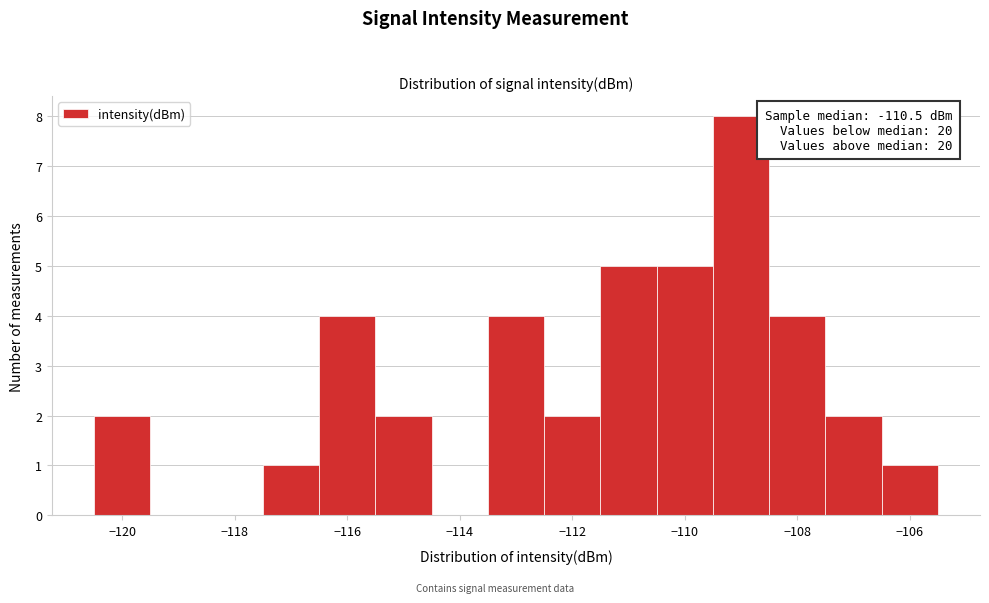

Over which range of the x-axis is the bar tallest?

-109.5 to -108.5